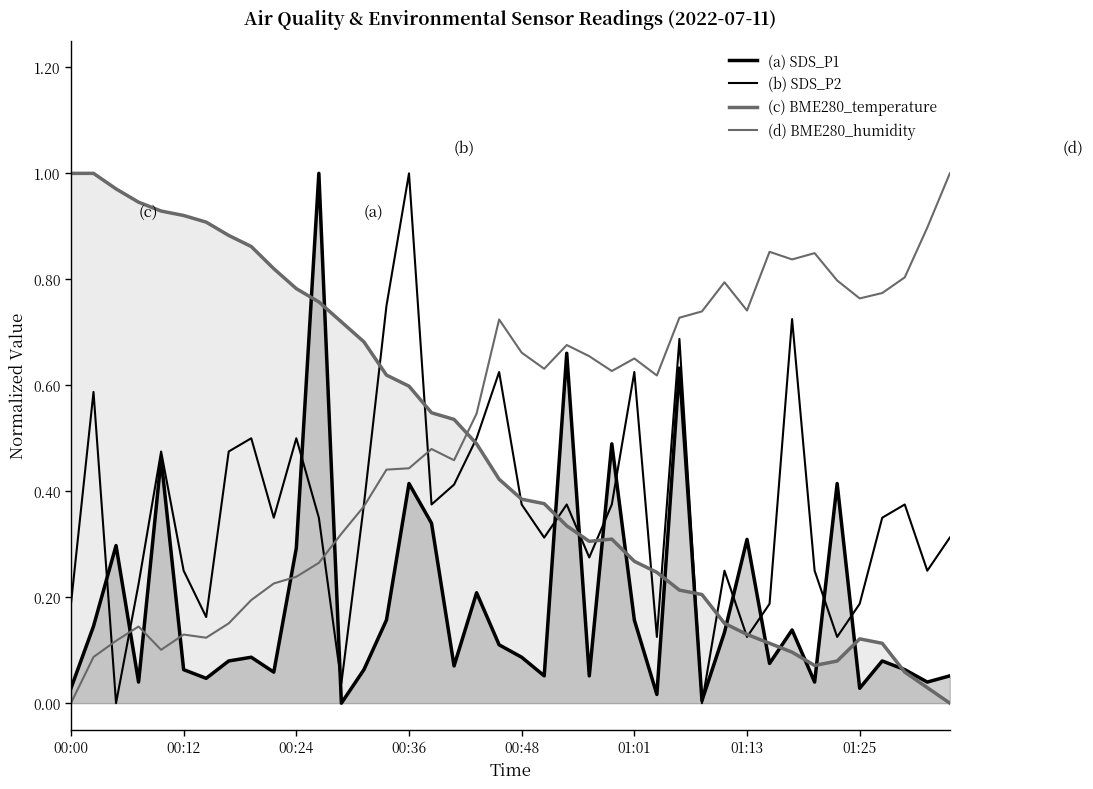

What is the label of the 14th point from the left?

13